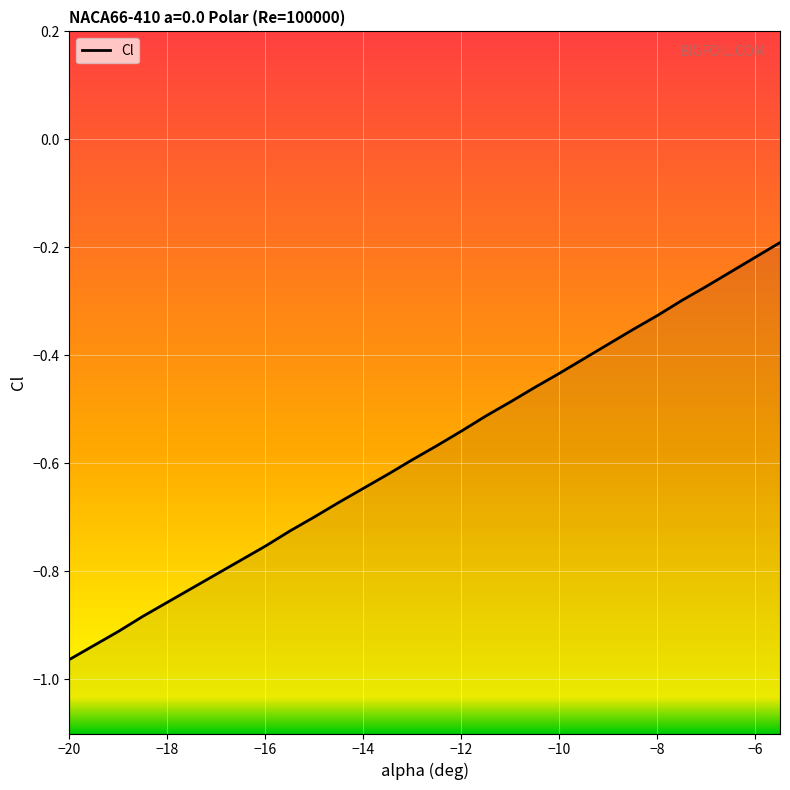

Reading right to left, what are all the values shown in this chart?

-5.5=-0.2	-6=-0.2	-6.5=-0.2	-7=-0.3	-7.5=-0.3	-8=-0.3	-8.5=-0.4	-9=-0.4	-9.5=-0.4	-10=-0.4	-10.5=-0.5	-11=-0.5	-11.5=-0.5	-12=-0.5	-12.5=-0.6	-13=-0.6	-13.5=-0.6	-14=-0.6	-14.5=-0.7	-15=-0.7	-15.5=-0.7	-16=-0.8	-16.5=-0.8	-17=-0.8	-17.5=-0.8	-18=-0.9	-18.5=-0.9	-19=-0.9	-19.5=-0.9	-20=-1.0